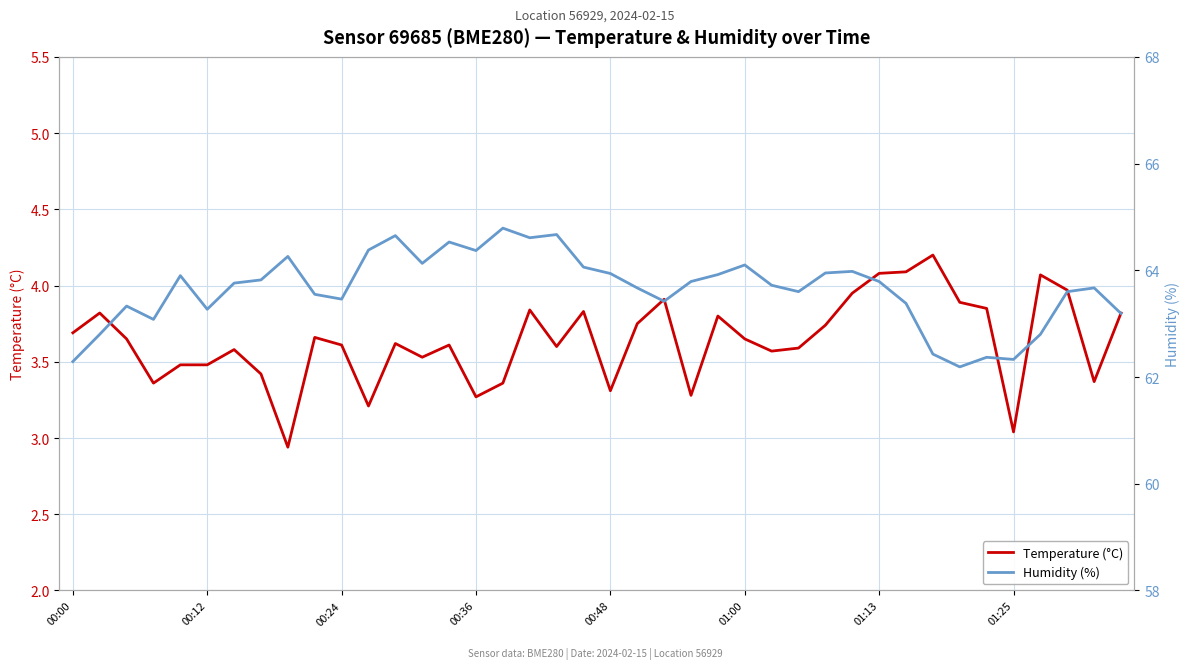

Is the value of Humidity (%) at 11 greater than the value of Temperature (°C) at 12?

Yes